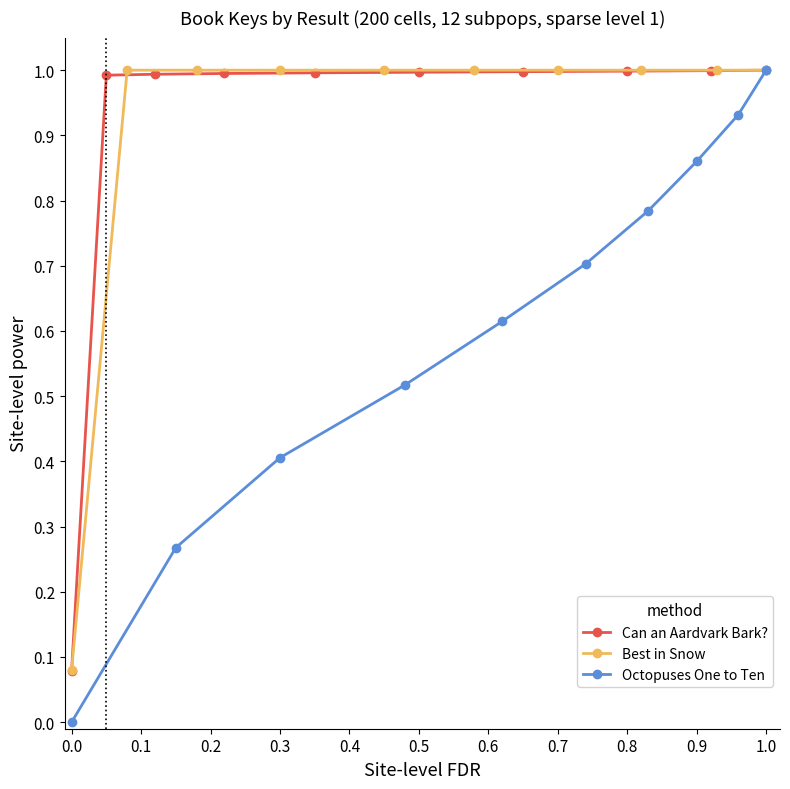

True or false: Octopuses One to Ten and Can an Aardvark Bark? cross at least once.

False